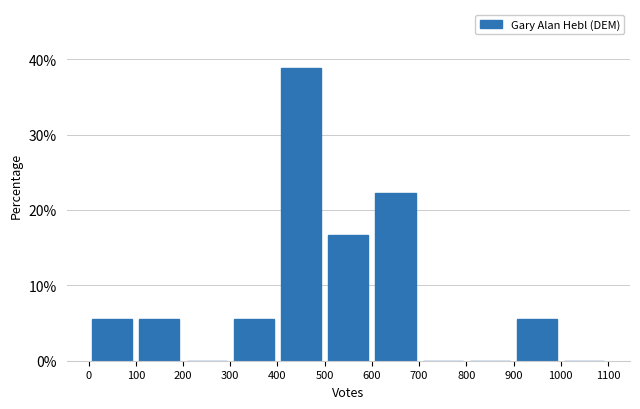

What is the height of the bar covering 900 to 1000 on the x-axis? The values are not printed on the chart, so give them approximately, as read against the axis.

6